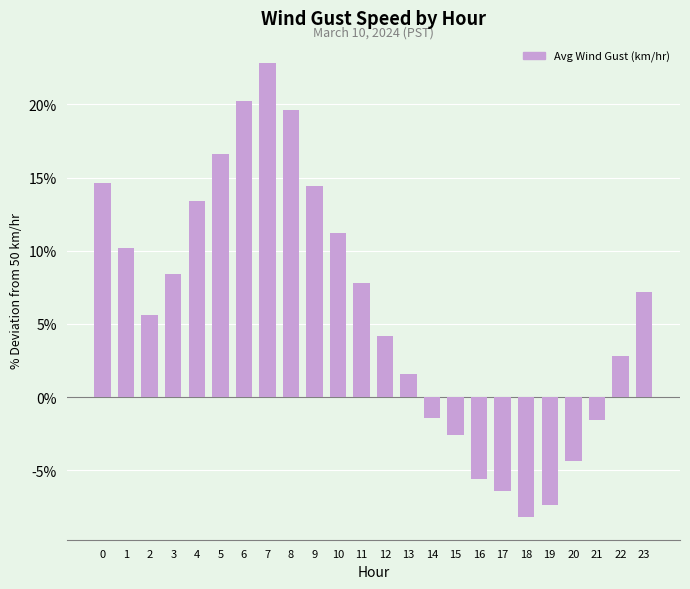

True or false: the data shows 2.2 at 3.

False